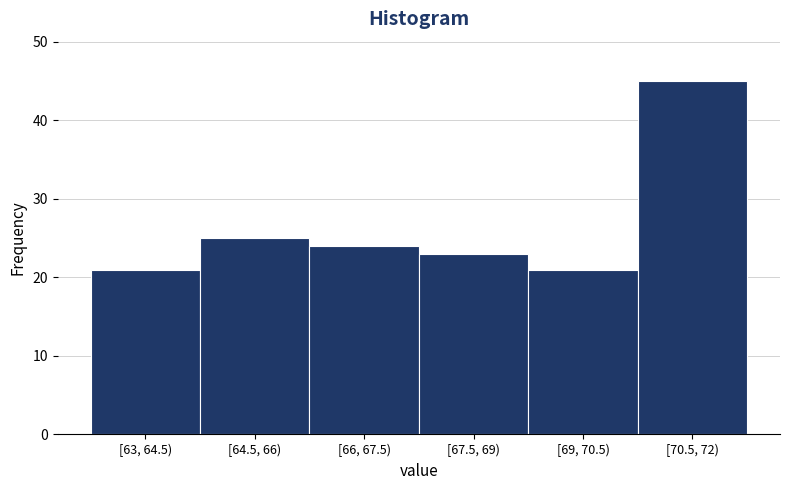

Reading left to right, list all the values displayed in this chart.

21	25	24	23	21	45